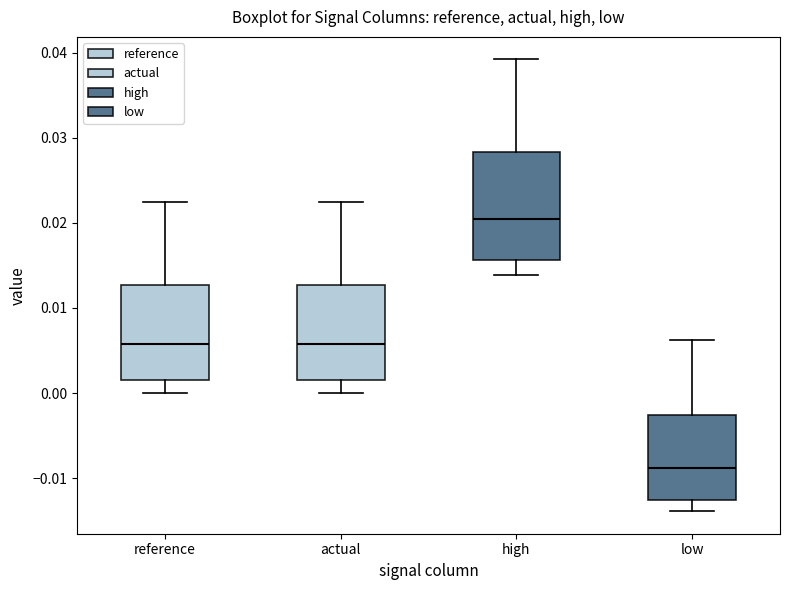

Reading left to right, transcribe this box plot: for each box, give where its median line is, the range the box spans, and where its two whiskers end, as read against the y-axis. The values are not printed on the chart, so give them approximately, as read against the axis.

reference: median 0.006, box 0.001 to 0.013, whiskers 0.000 to 0.022
actual: median 0.006, box 0.001 to 0.013, whiskers 0.000 to 0.022
high: median 0.020, box 0.016 to 0.028, whiskers 0.014 to 0.039
low: median -0.009, box -0.013 to -0.003, whiskers -0.014 to 0.006